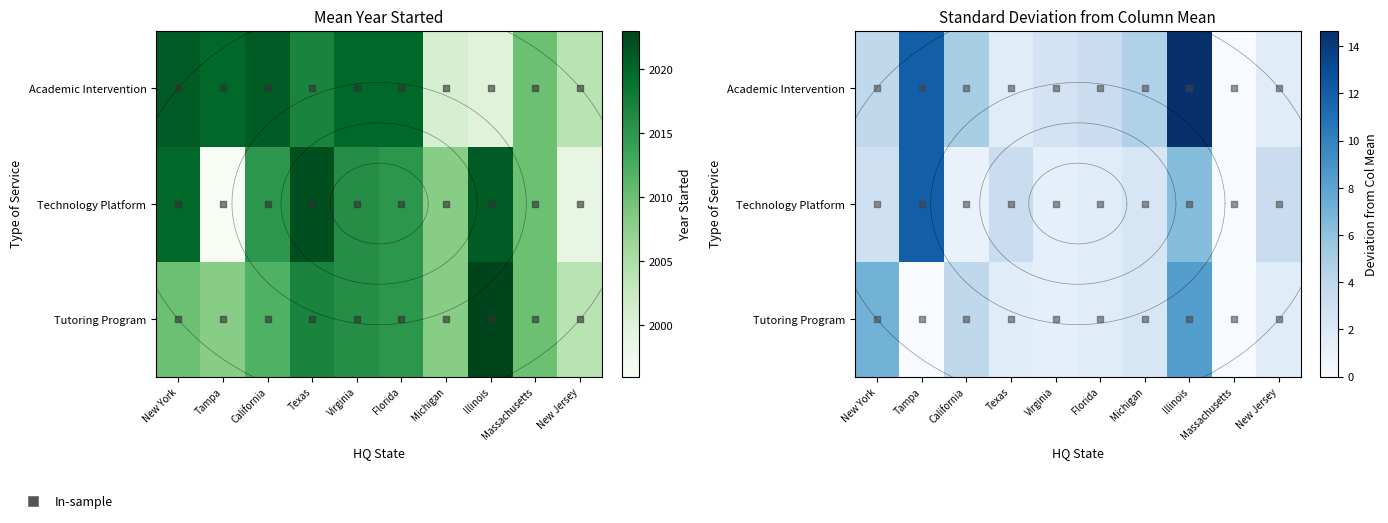

What is the maximum value shown in the chart?

14.7